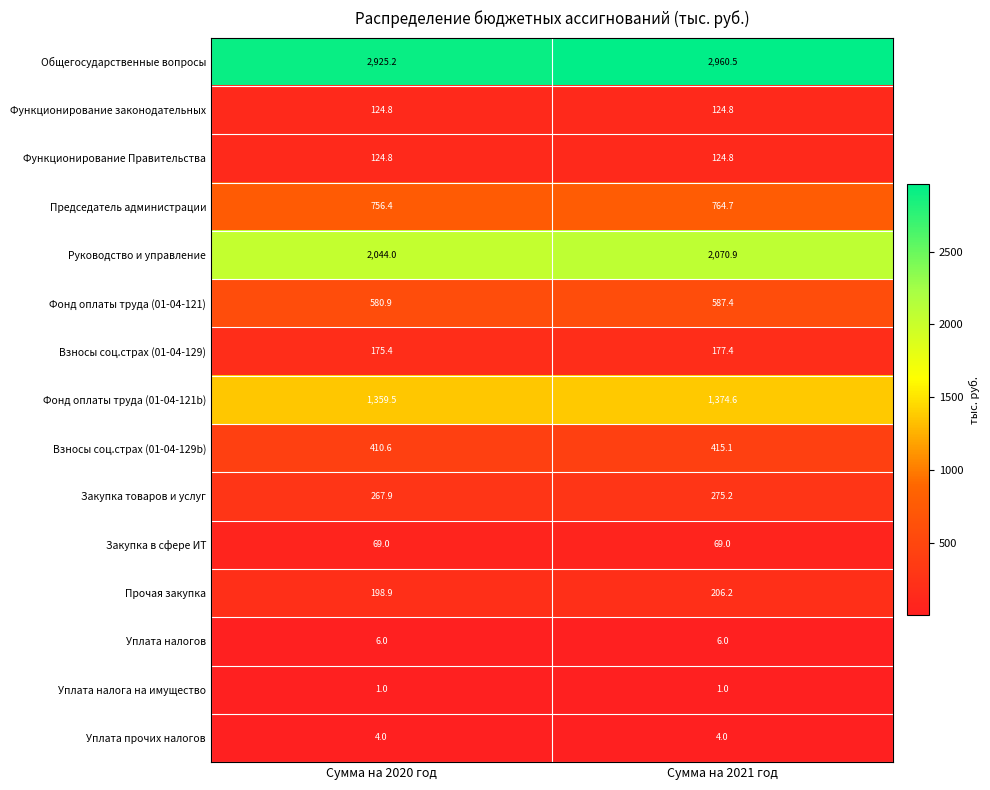

What value does the Закупка товаров и услуг series have at Сумма на 2020 год?

267.9